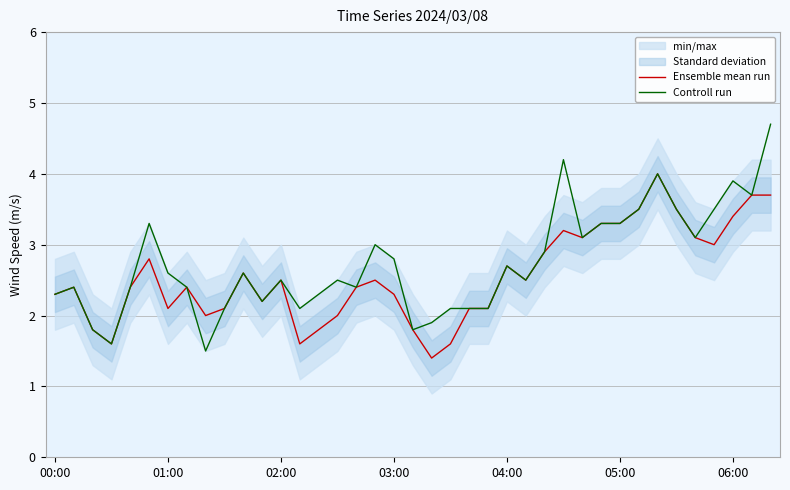

Is it true that Ensemble mean run equals 4.2 at 04:00?

False